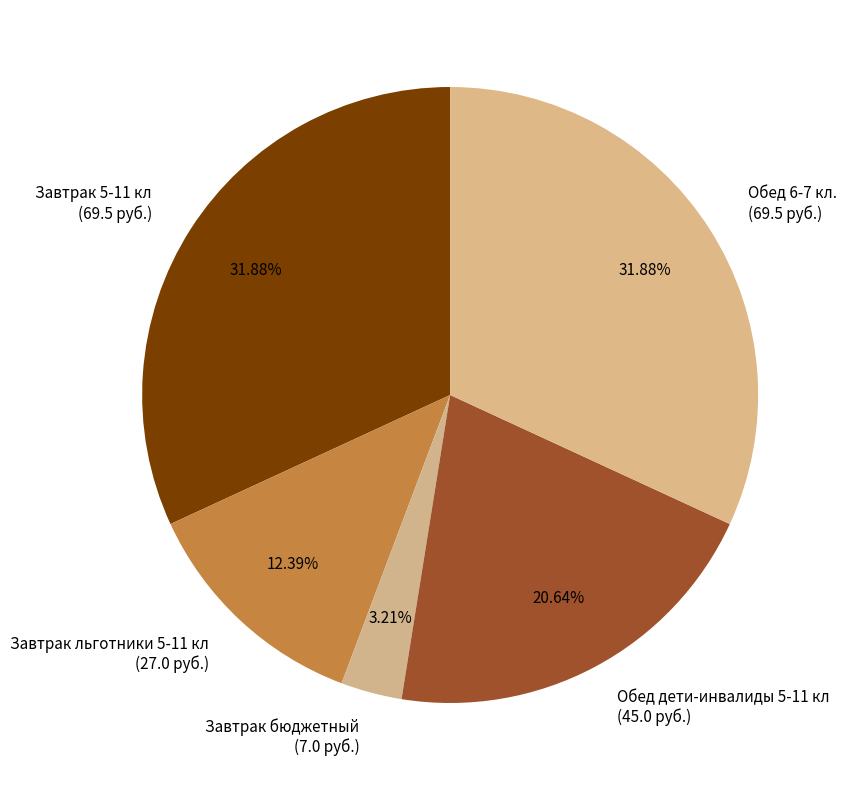

Is there a majority slice in this chart?

No